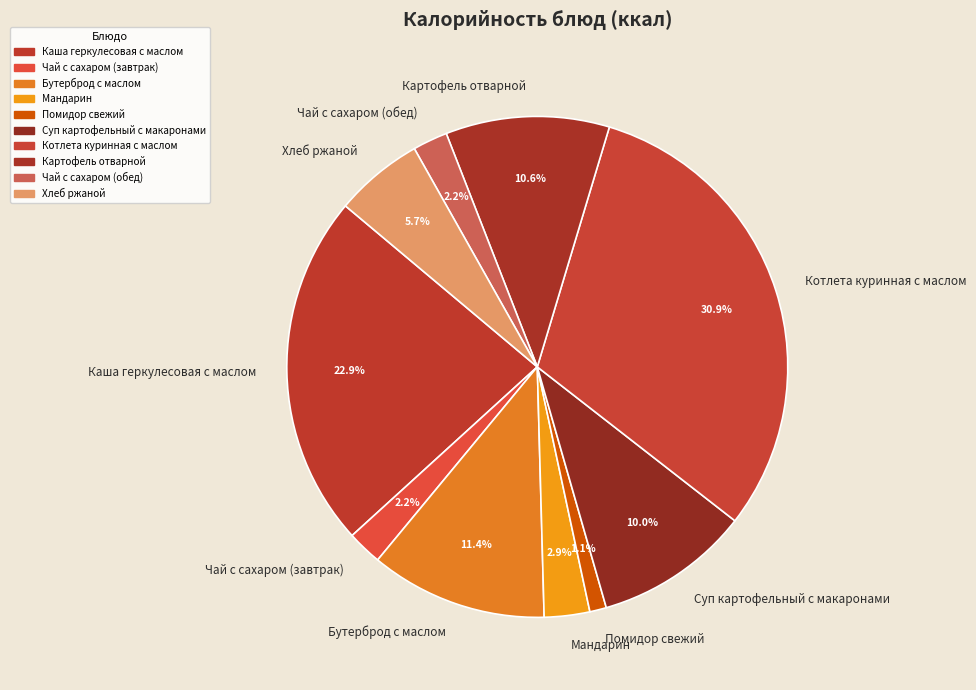

Is there a majority slice in this chart?

No